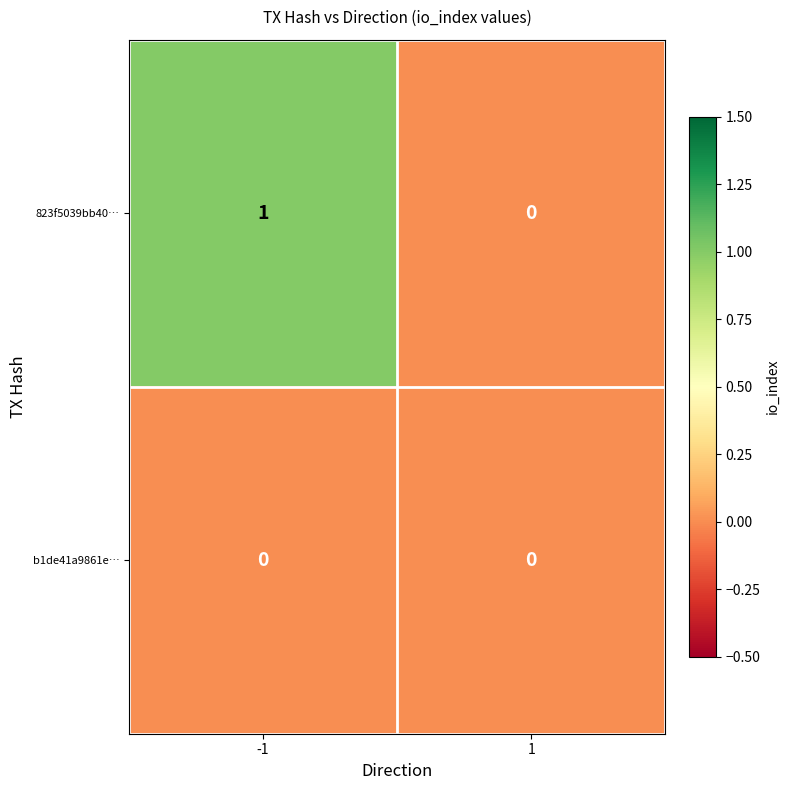

Rank the series at -1 from lowest to highest value.

b1de41a9861e…, 823f5039bb40…